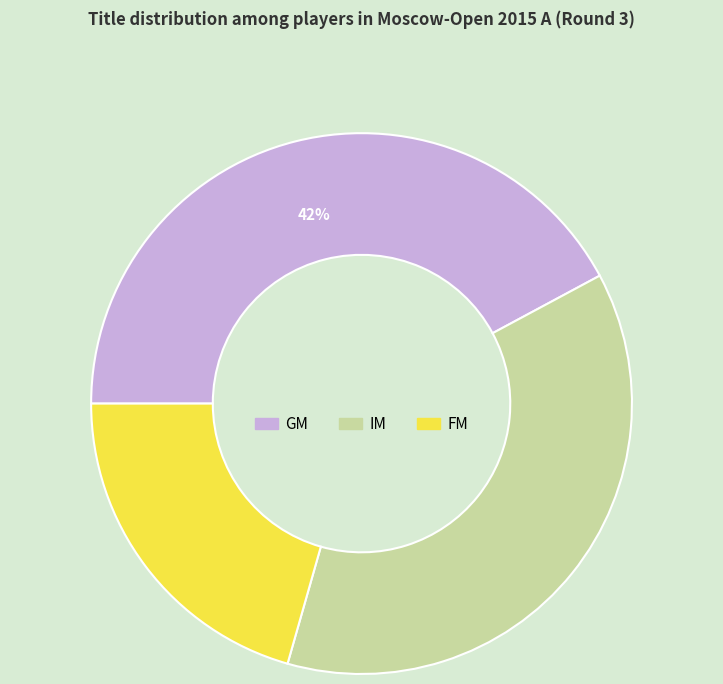

Which has a higher value, GM or IM?

GM